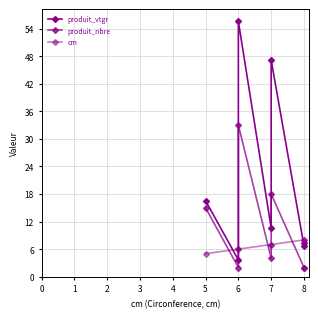

Rank the series by their average value, from highest to lowest.

produit_vtgr, produit_nbre, cm